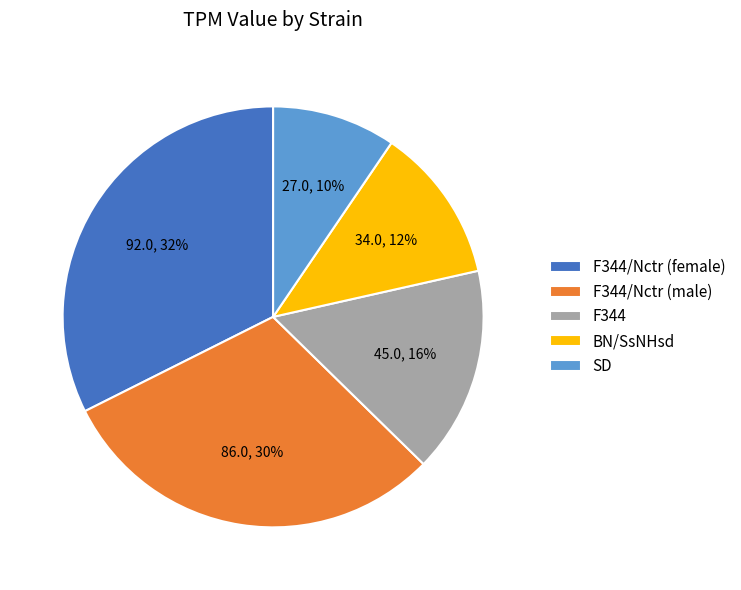

What percentage is the F344/Nctr (female) slice, to the nearest percent?

32%